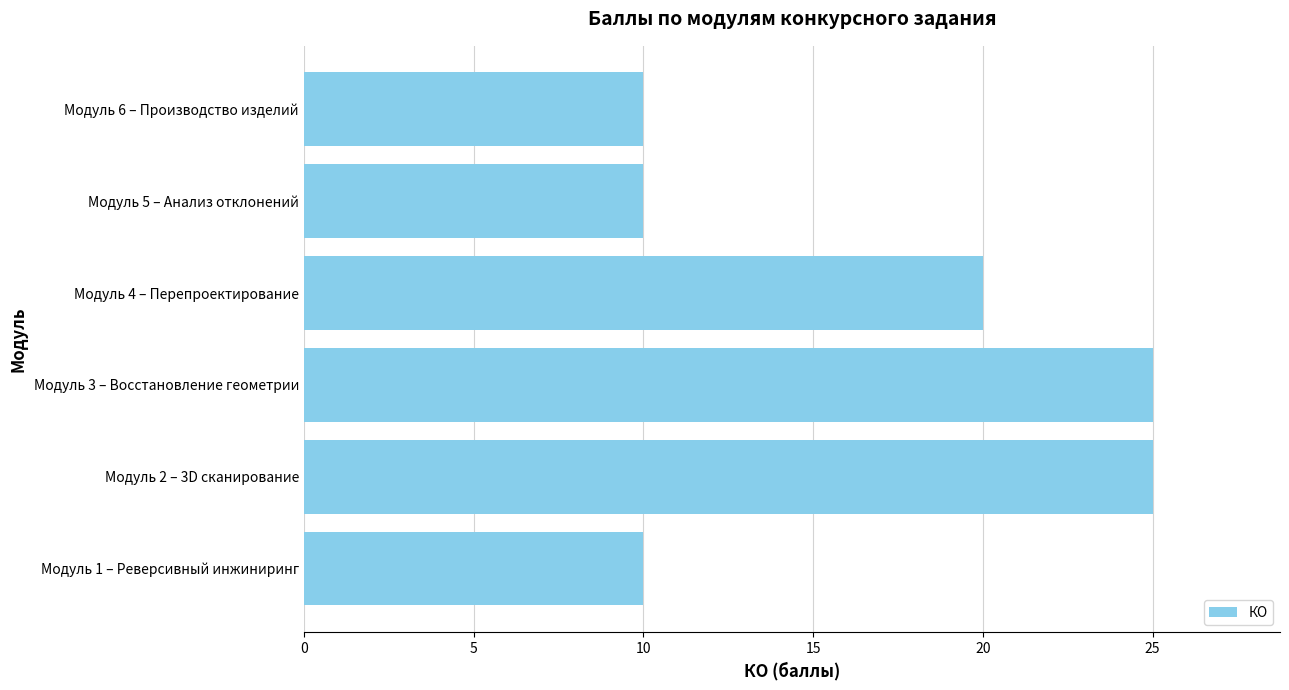

What is the change in value from Модуль 3 – Восстановление геометрии to Модуль 4 – Перепроектирование?

-5